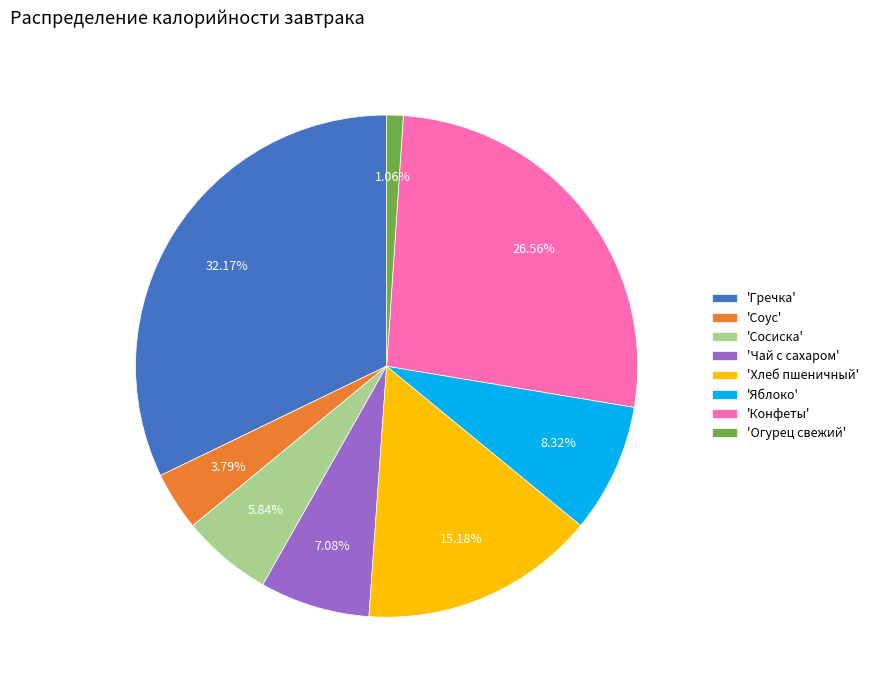

Is the sum of 'Сосиска' and 'Яблоко' greater than half?

No